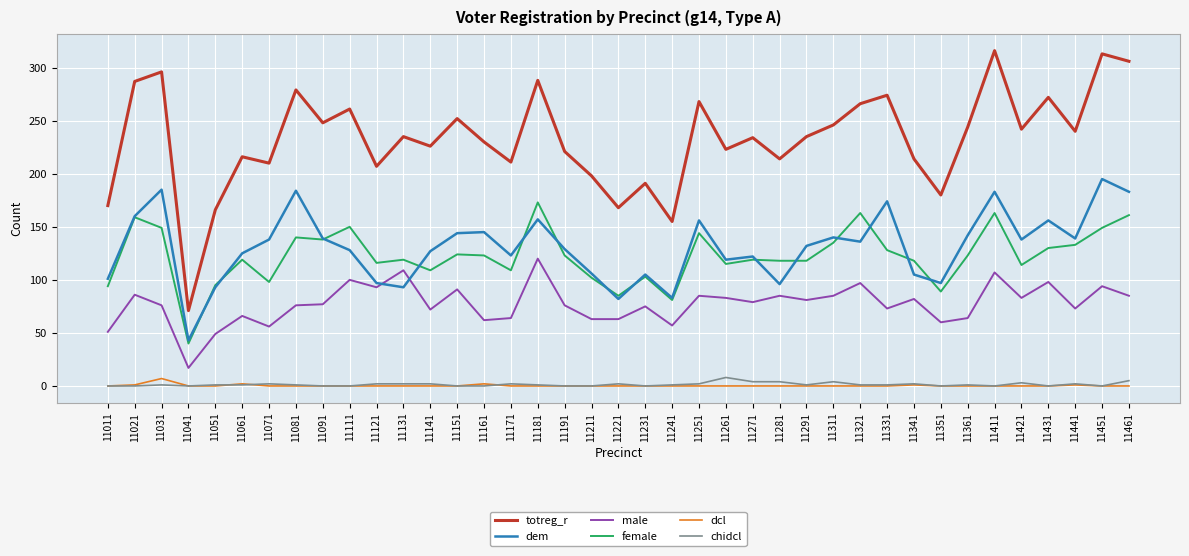

What is the average value of the totreg_r series?

233